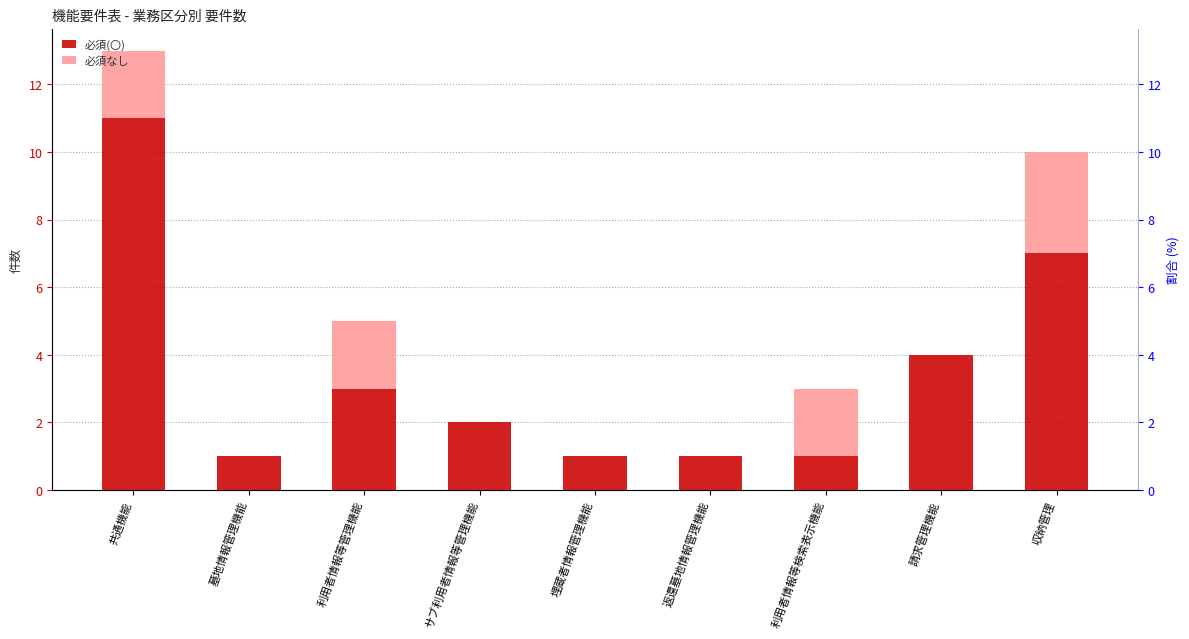

What is the difference between the highest and lowest values at 共通機能?

9